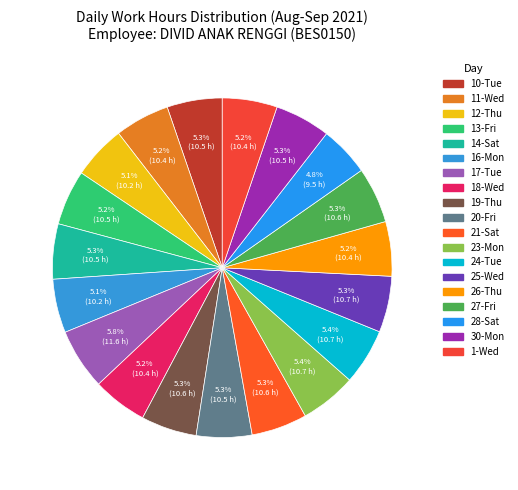

To the nearest percent, what is the combined percentage of 19-Thu and 30-Mon?

11%